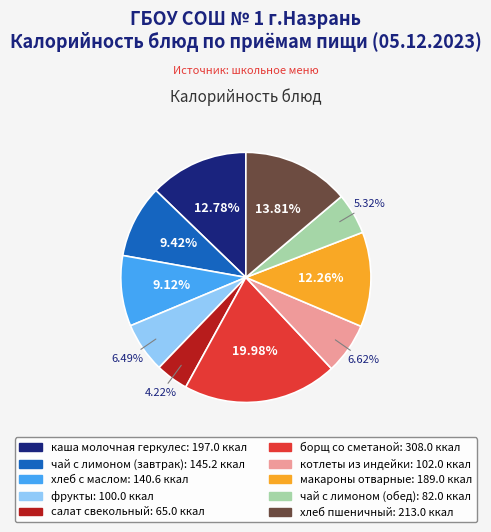

Does чай с лимоном (обед) account for over 50% of the chart?

No